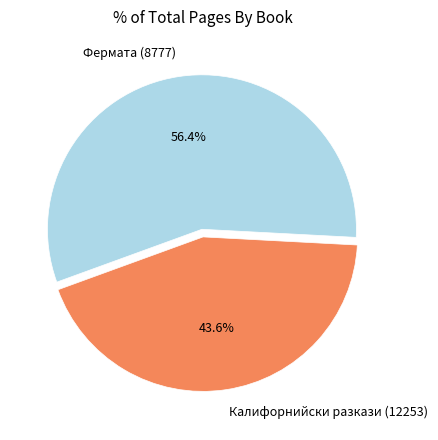

How much of the chart is everything except Калифорнийски разкази (12253)?

56.4%